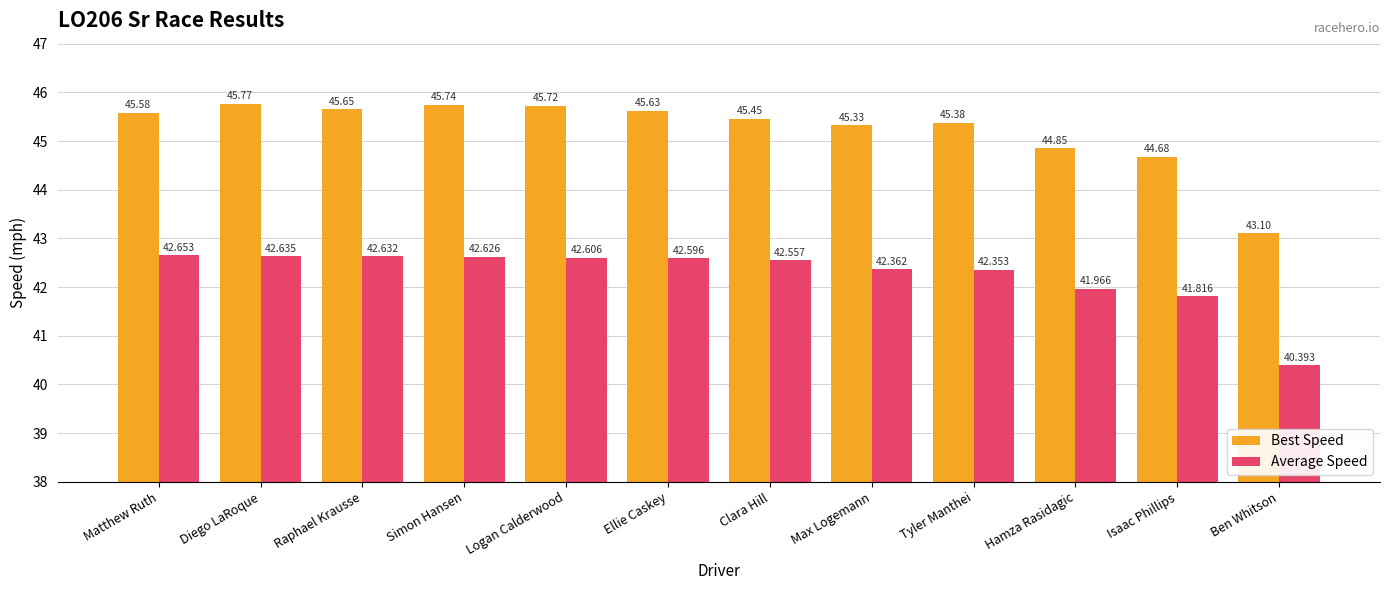

How many bars are there in each group?

2